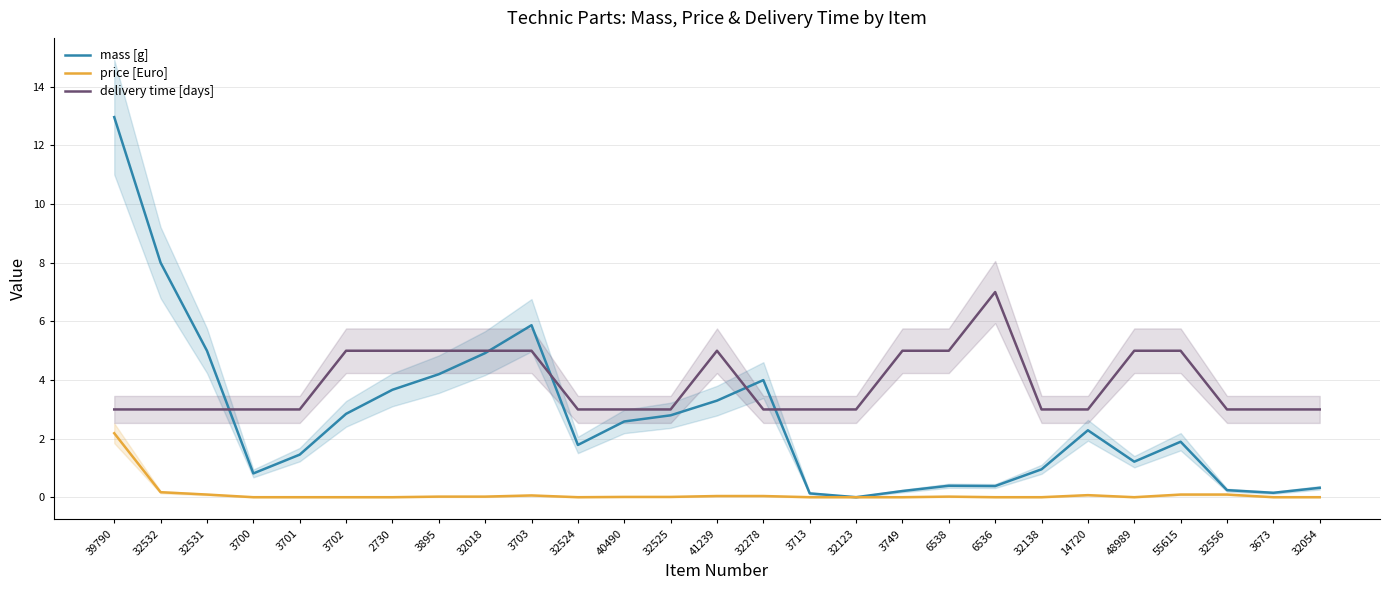

At which category is the sum across all series the highest?

39790